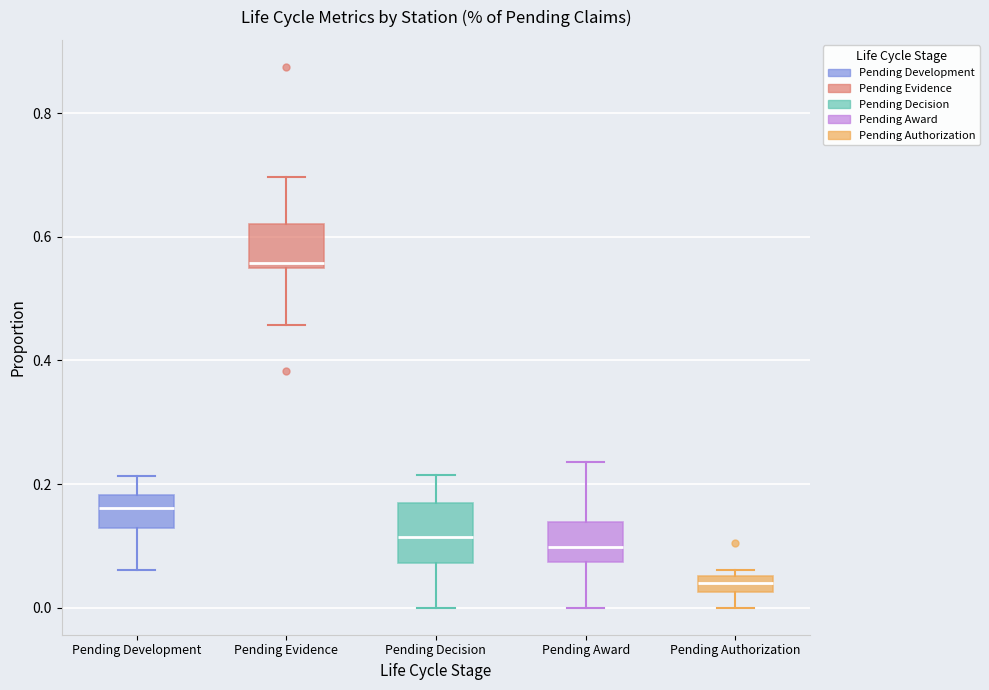

Where is the lower edge of the box for Pending Authorization on the y-axis? The values are not printed on the chart, so give them approximately, as read against the axis.

0.02